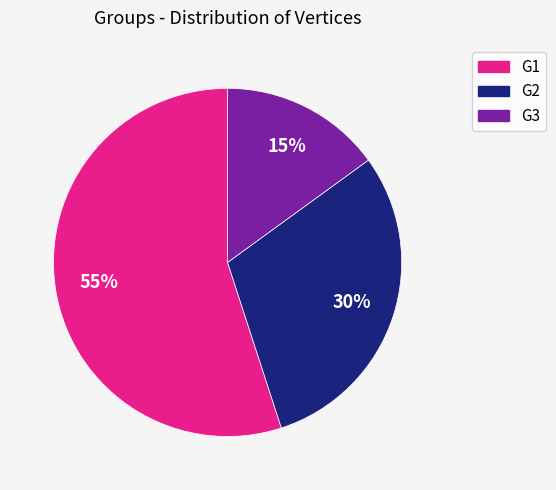

How many slices are in this pie chart?

3